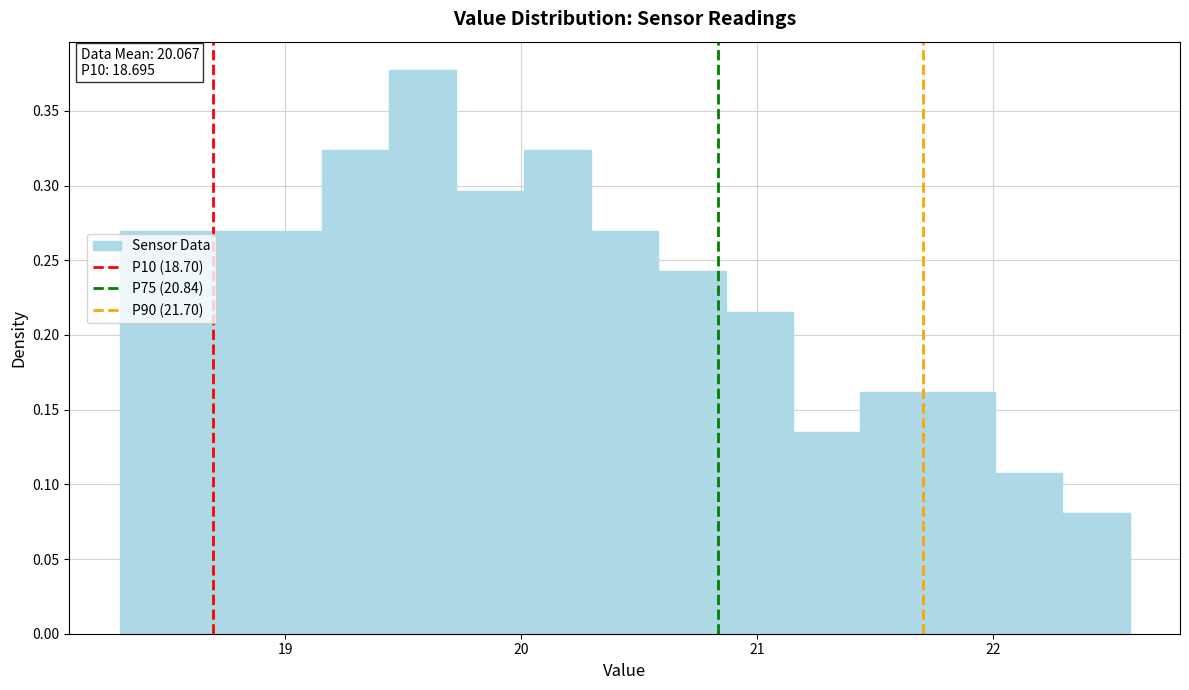

Read against the x-axis, roughly where is the centre of the tallest bar?

19.6